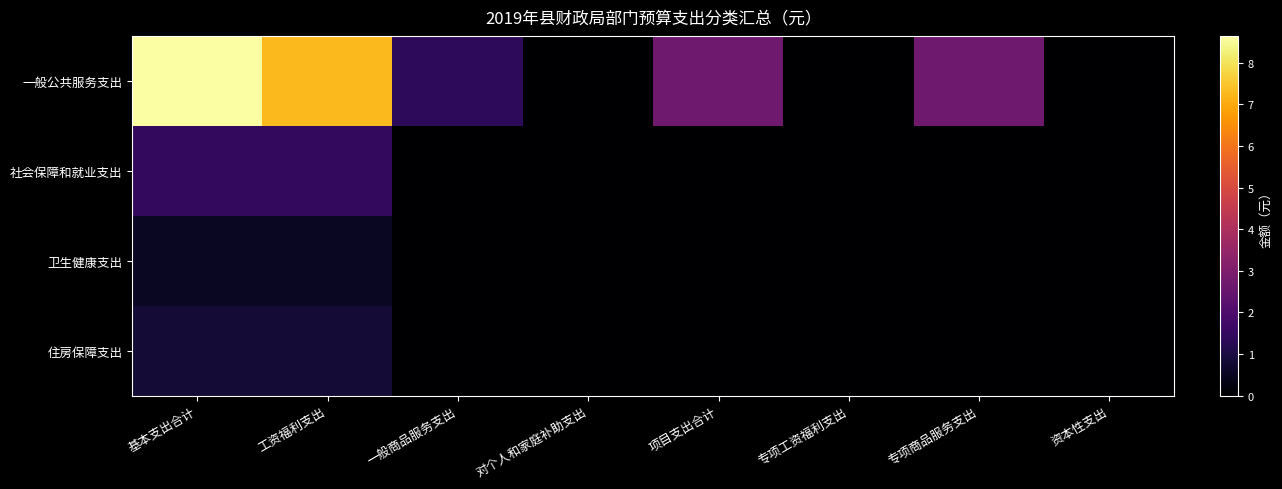

Count the number of data series in this chart.

4